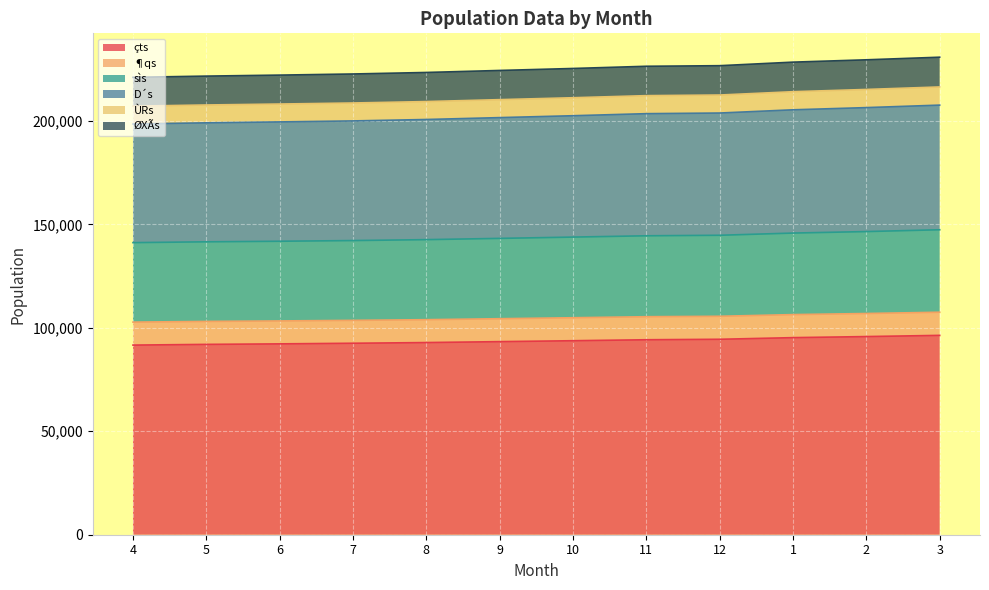

Rank the categories by ÙRs value from lowest to highest.

4, 5, 6, 7, 8, 9, 10, 11, 12, 1, 2, 3